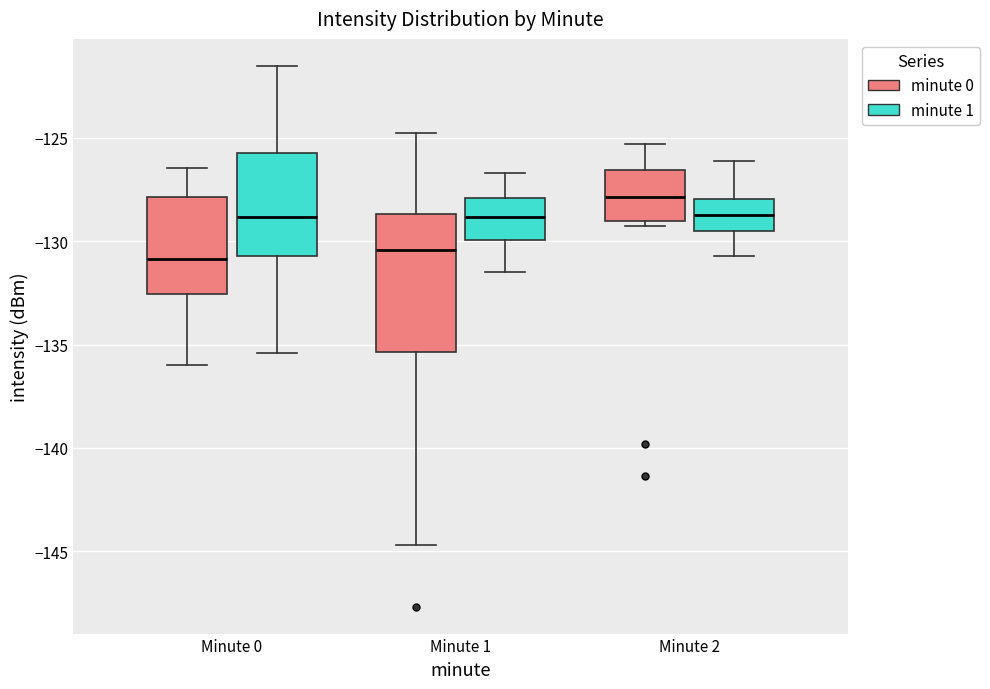

Which box is the tallest, from its lower edge to its upper edge?

Minute 1 (minute 0)